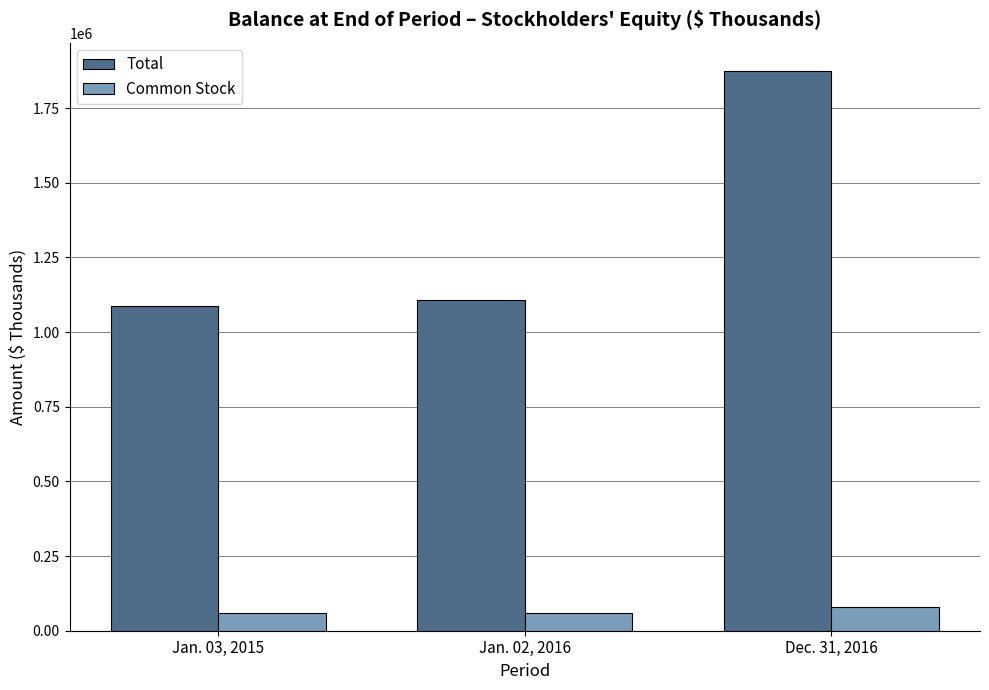

Which series has the widest spread of values?

Total